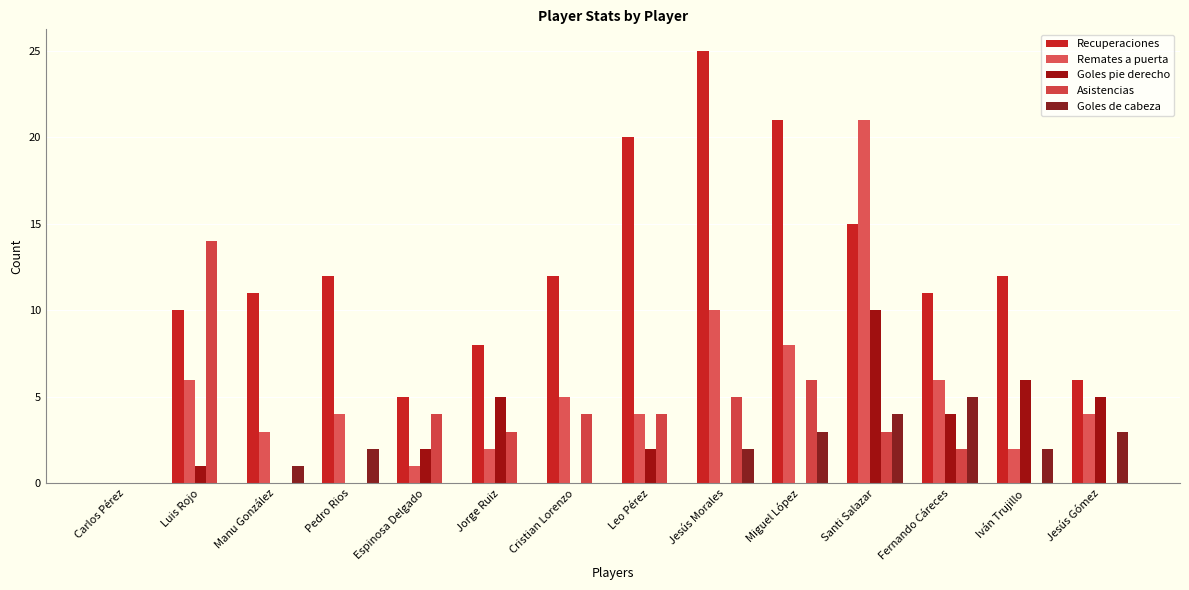

List the labels in order of Goles de cabeza value, smallest first.

Carlos Pérez, Luis Rojo, Espinosa Delgado, Jorge Ruiz, Cristian Lorenzo, Leo Pérez, Manu González, Pedro Rios, Jesús Morales, Iván Trujillo, Miguel López, Jesús Gómez, Santi Salazar, Fernando Cáreces